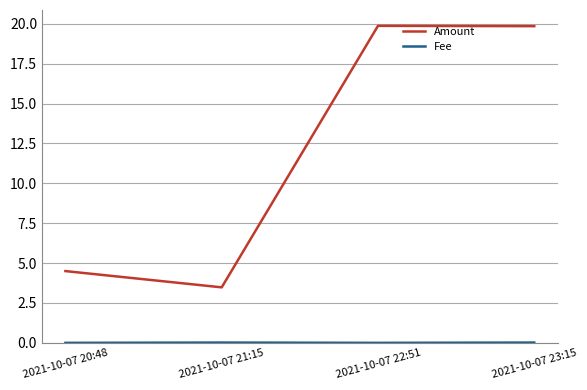

Which series has the widest spread of values?

Amount